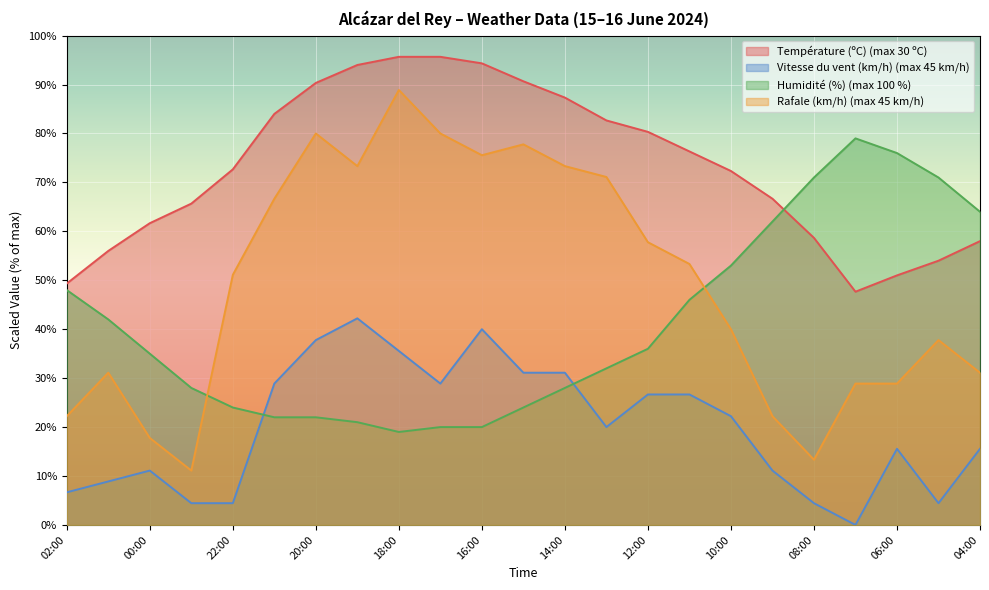

How many times do Humidité (%) and Température (ºC) cross each other?

1